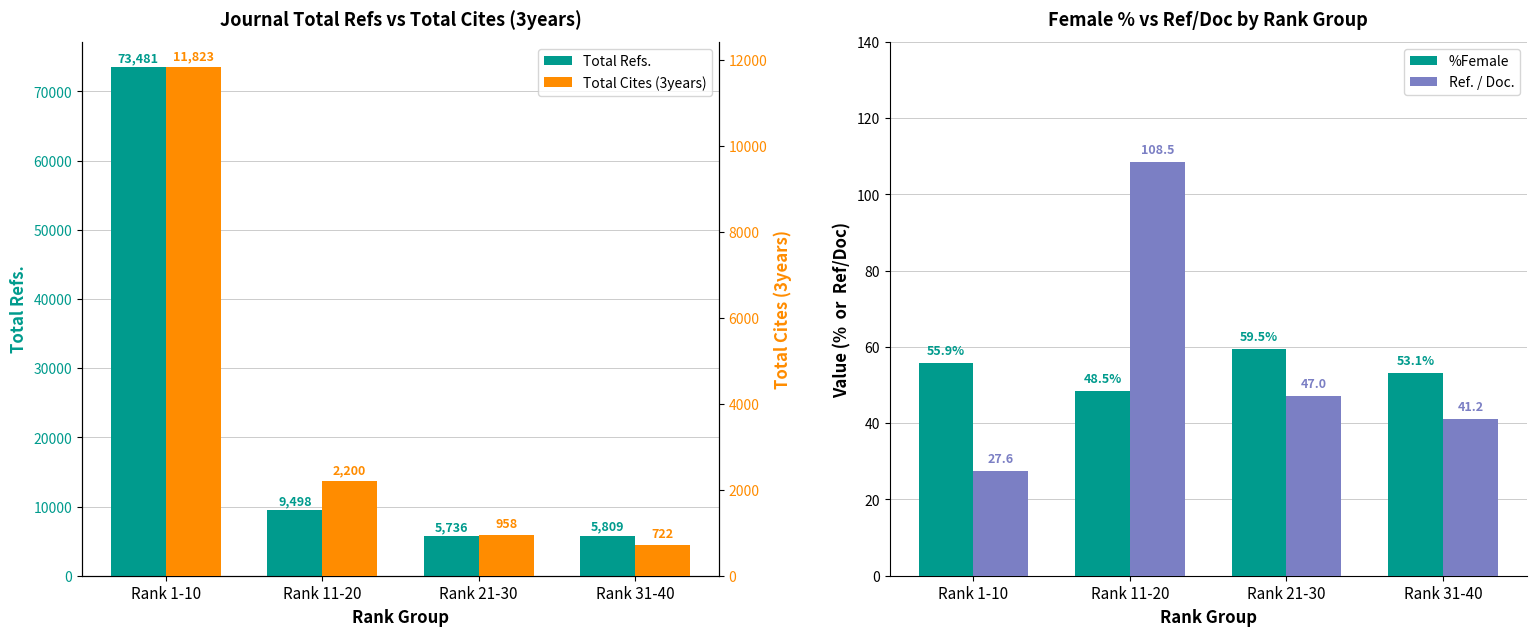

What is the approximate value of Total Cites (3years) at Rank 1-10?

11823.0